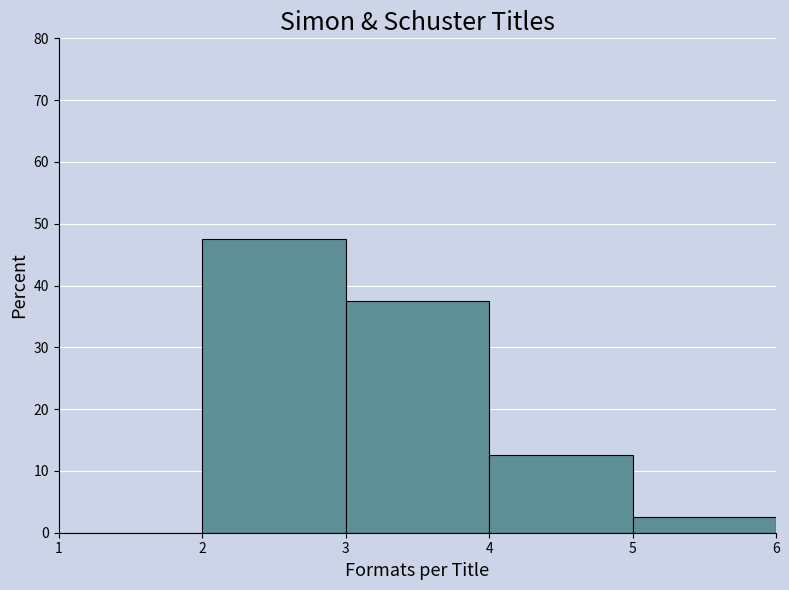

Which range on the x-axis has the tallest bar?

2 to 3